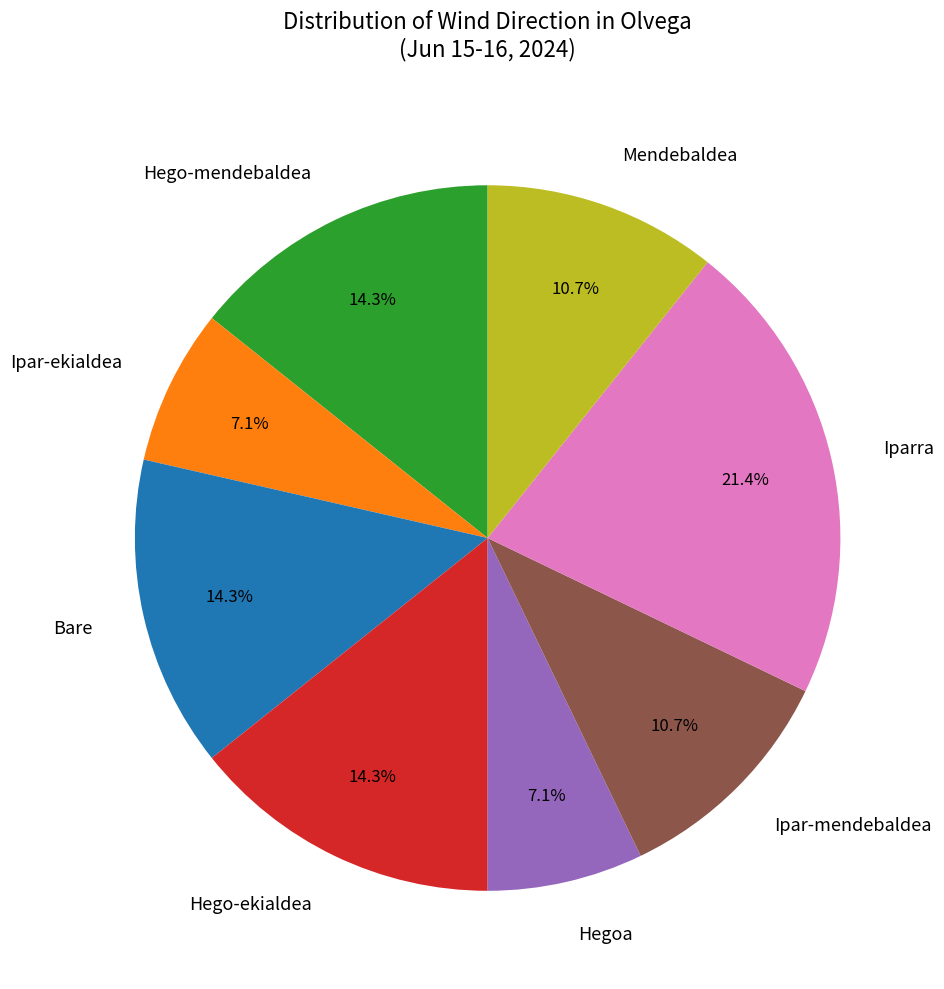

True or false: Hegoa accounts for 1% of the total.

False